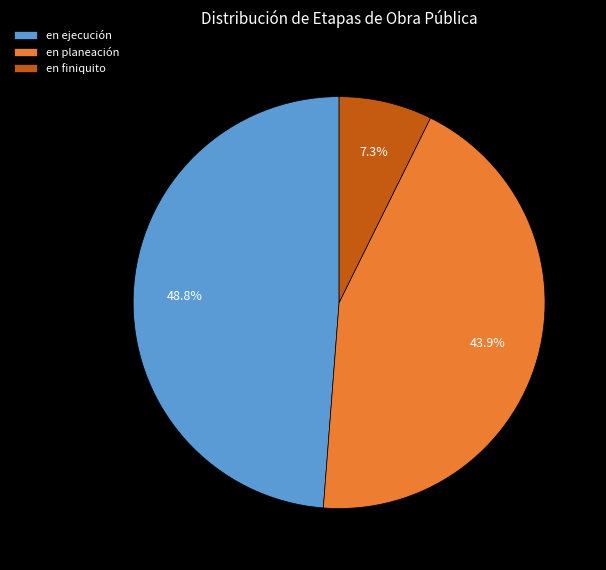

Which has a higher value, en finiquito or en ejecución?

en ejecución